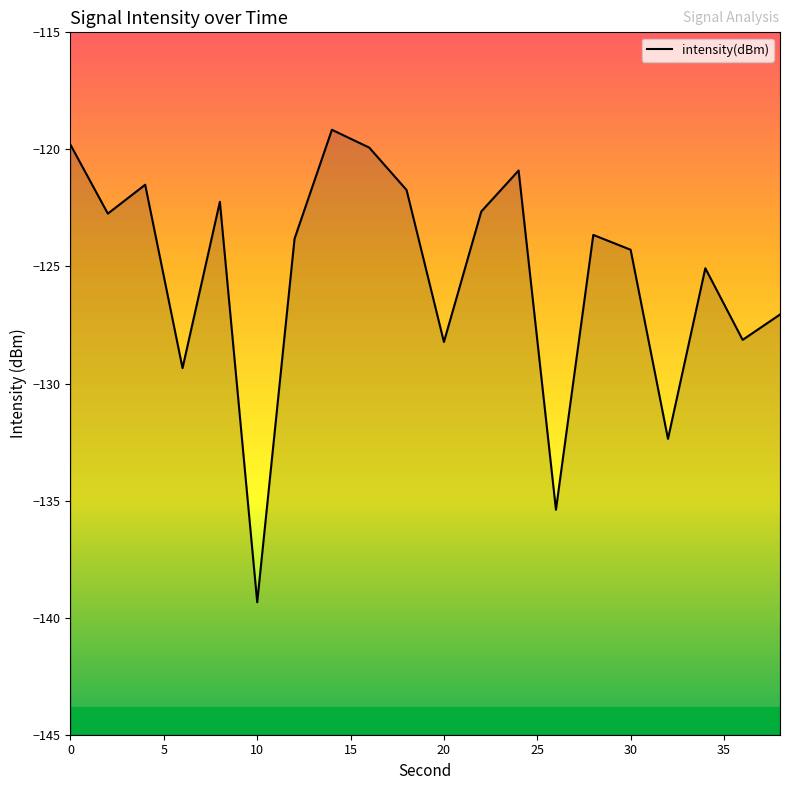

What is the value of the 20th point from the left?

-127.1